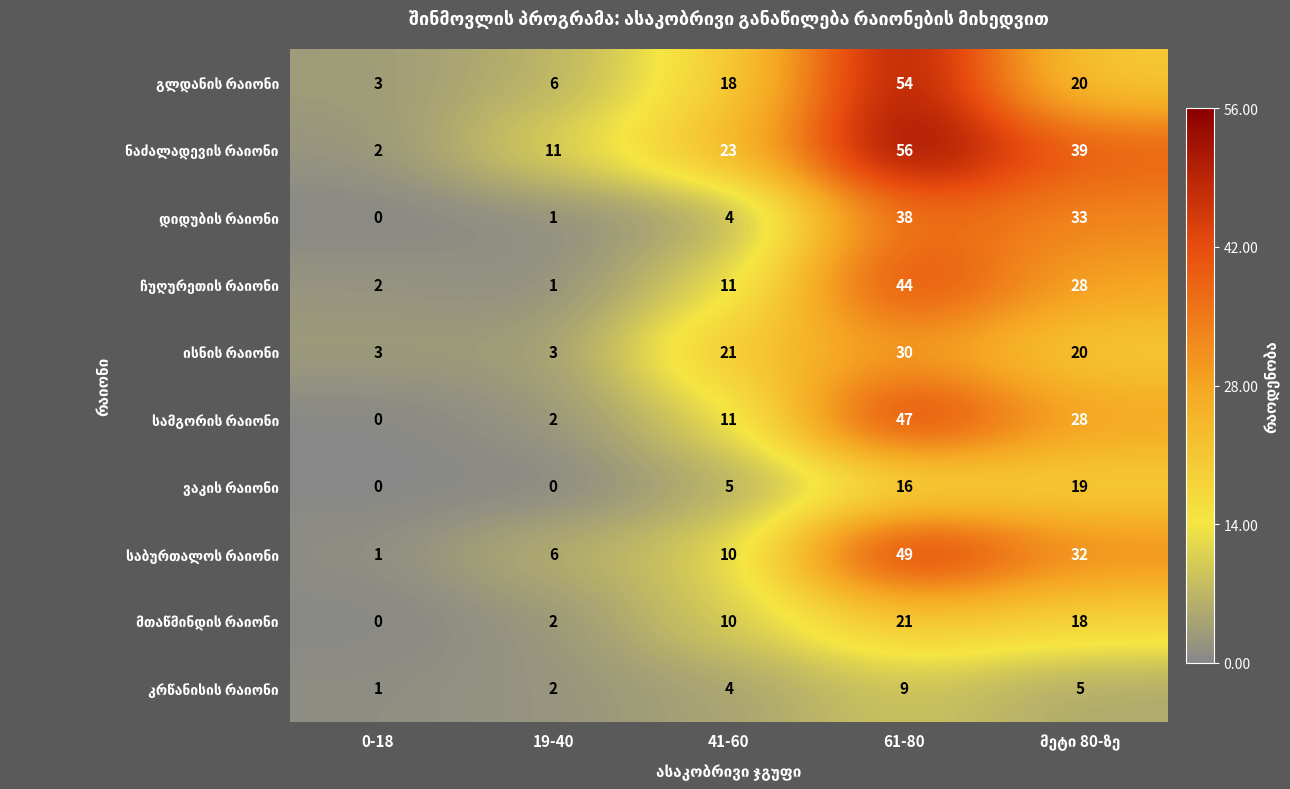

Which category has the highest value across all series?

61-80